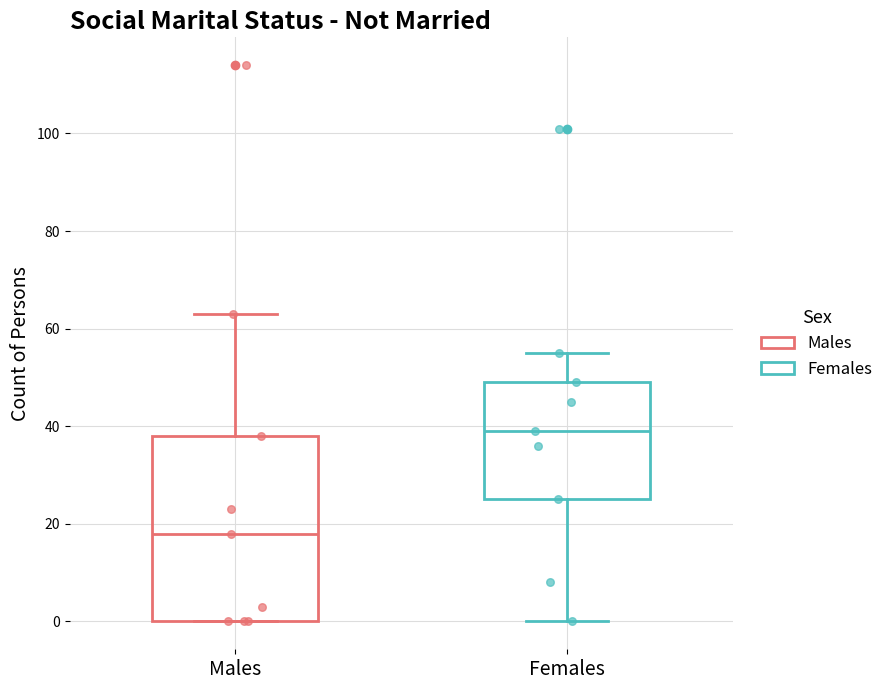

Which box is the tallest, from its lower edge to its upper edge?

Males